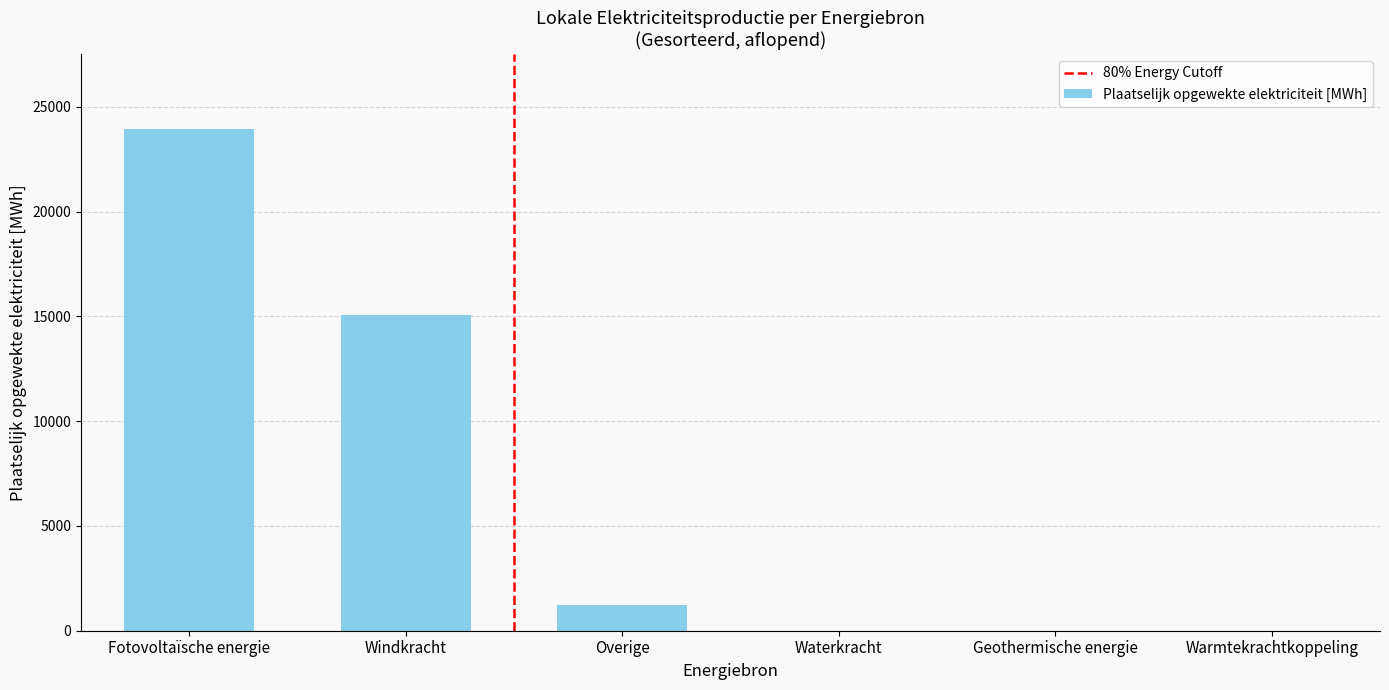

Which label corresponds to the largest value in the chart?

Fotovoltaïsche energie